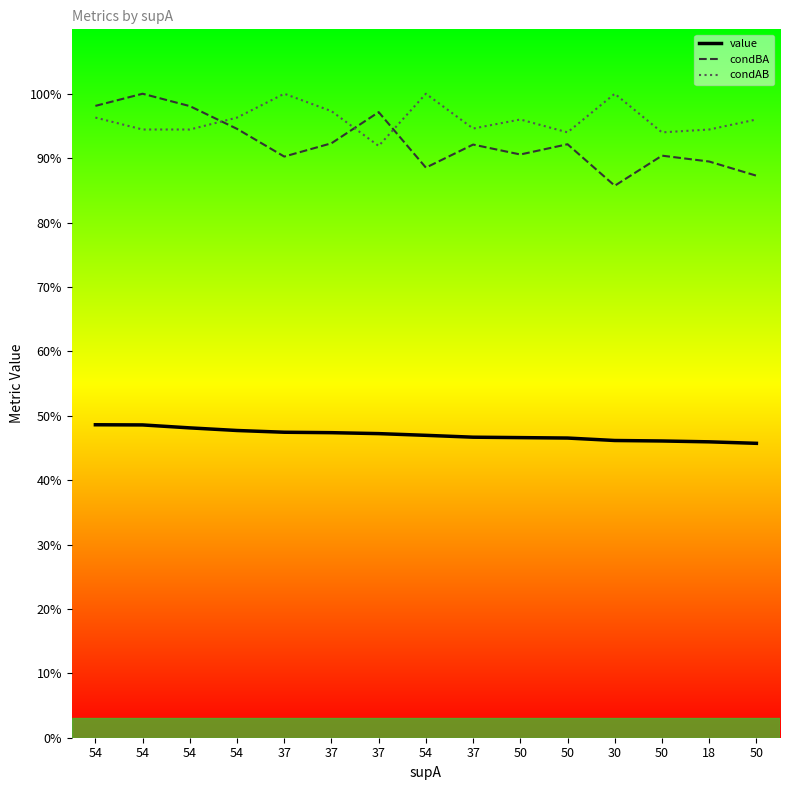

How many condAB values are between 0 and 1?

15